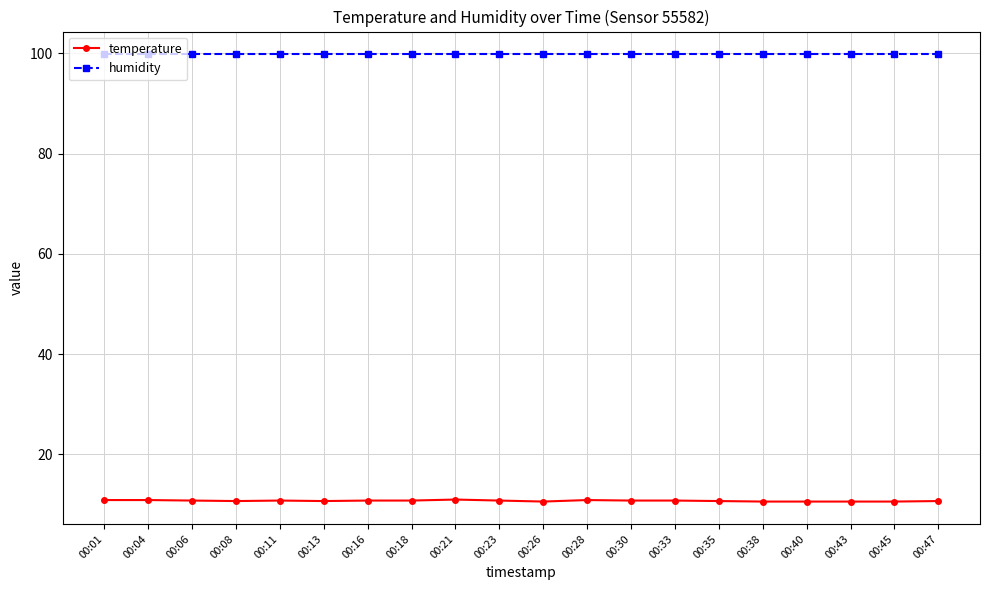

What are all the series names shown in the legend?

temperature, humidity